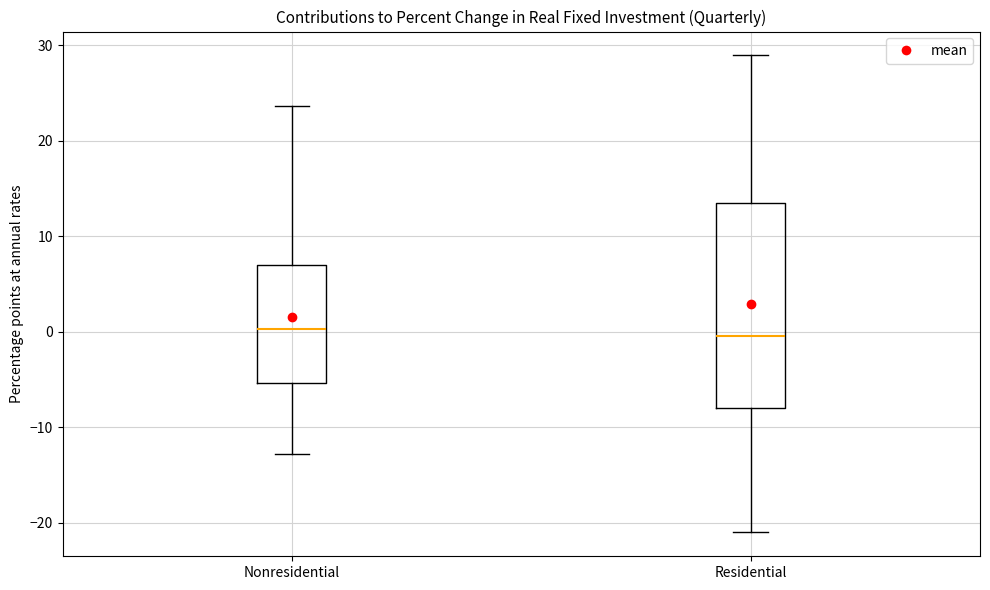

Reading left to right, transcribe this box plot: for each box, give where its median line is, the range the box spans, and where its two whiskers end, as read against the y-axis. The values are not printed on the chart, so give them approximately, as read against the axis.

Nonresidential: median 0, box -5 to 7, whiskers -13 to 24
Residential: median 0, box -8 to 14, whiskers -21 to 29